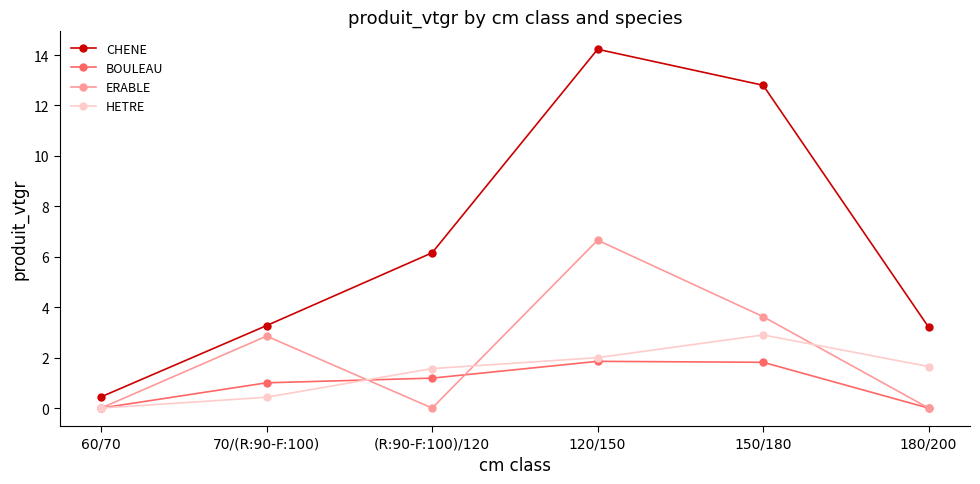

What is the label of the 2nd point from the right?

150/180